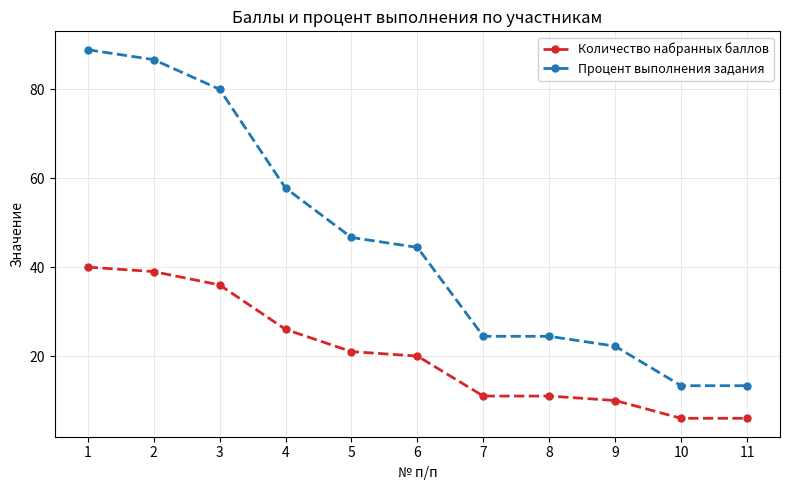

Which label corresponds to the largest value in the chart?

1